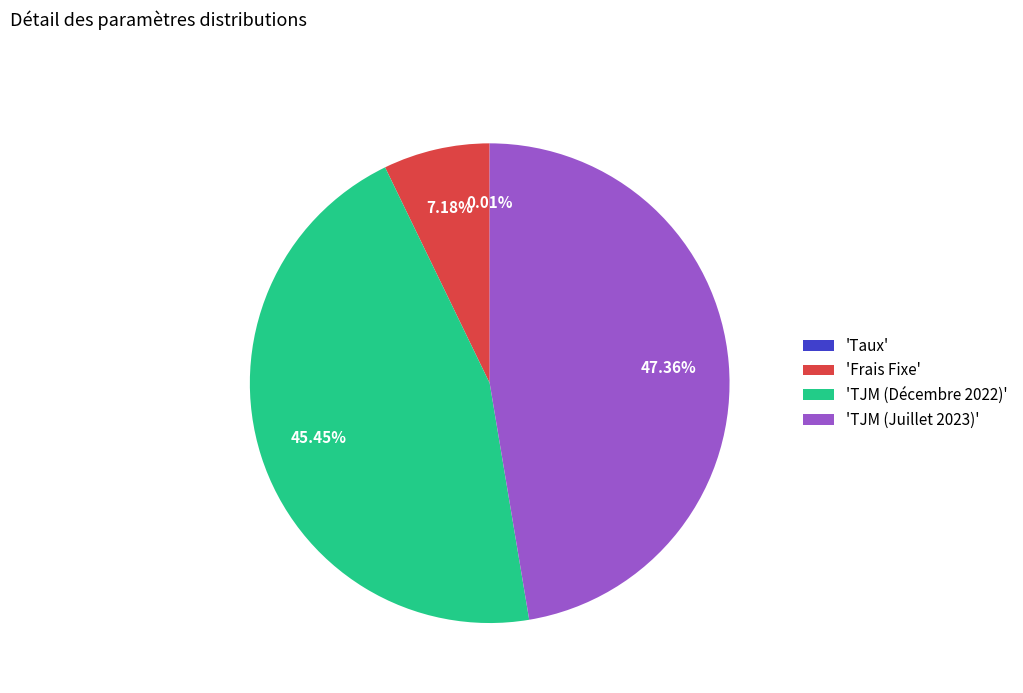

Is there a majority slice in this chart?

No